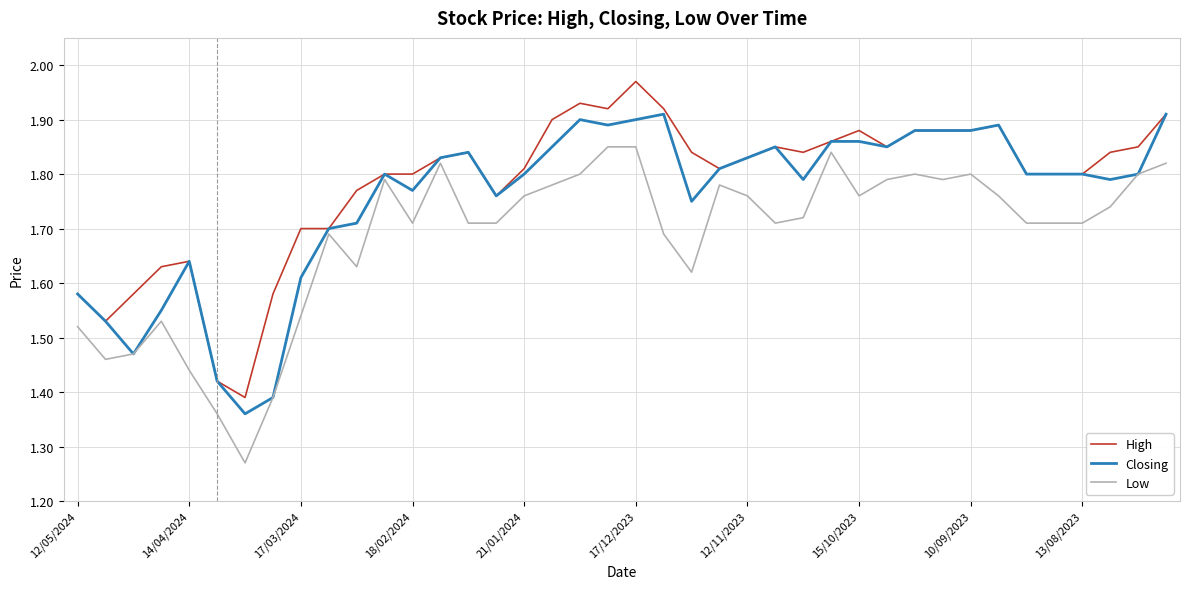

Rank the series by their maximum value, from lowest to highest.

Low, Closing, High